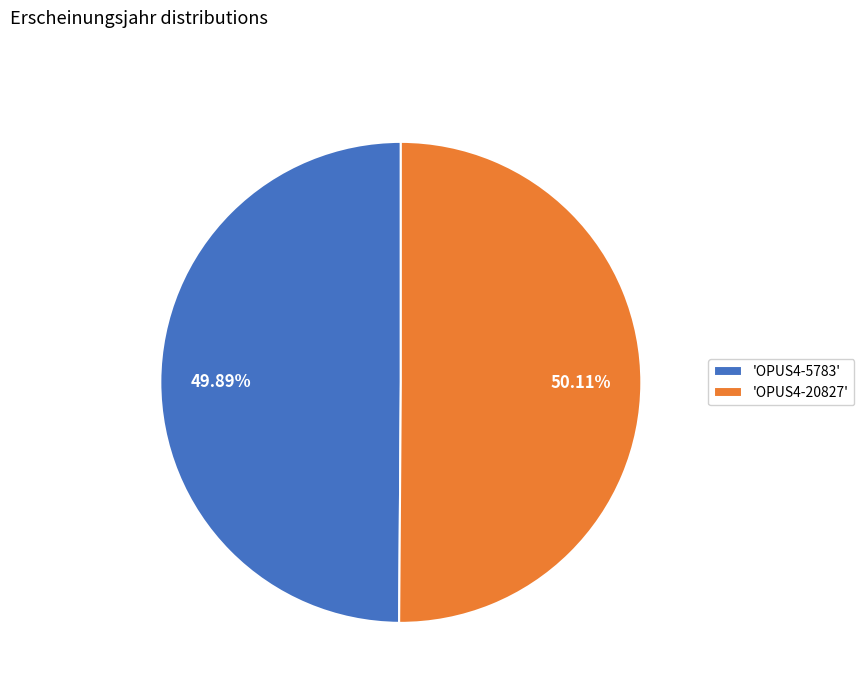

Approximately how many times larger is the value at 'OPUS4-5783' compared to 'OPUS4-20827'?

1.0